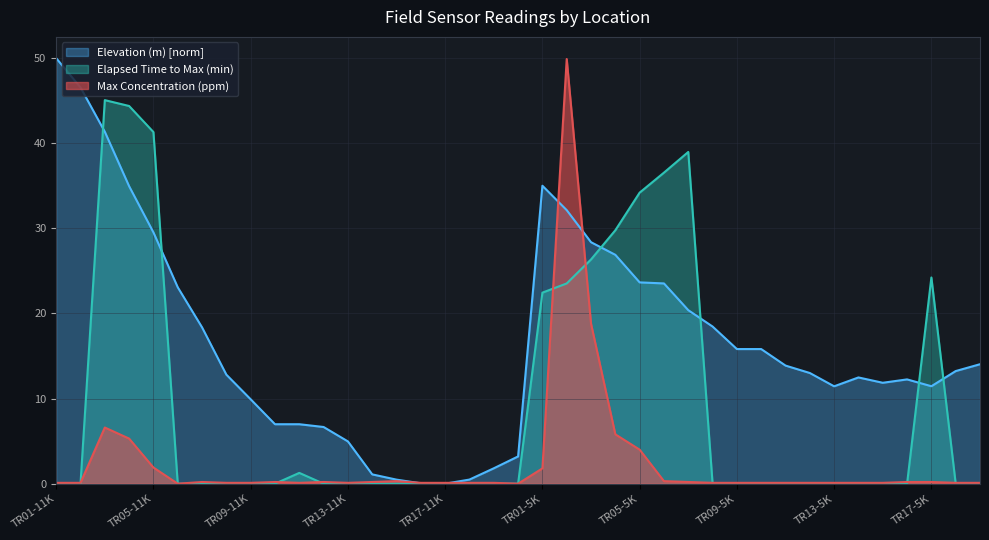

At TR16-11K, list the series in order from smallest to largest.

Elapsed Time to Max Concentration (min), Elevation (m), Max Concentration (ppm)